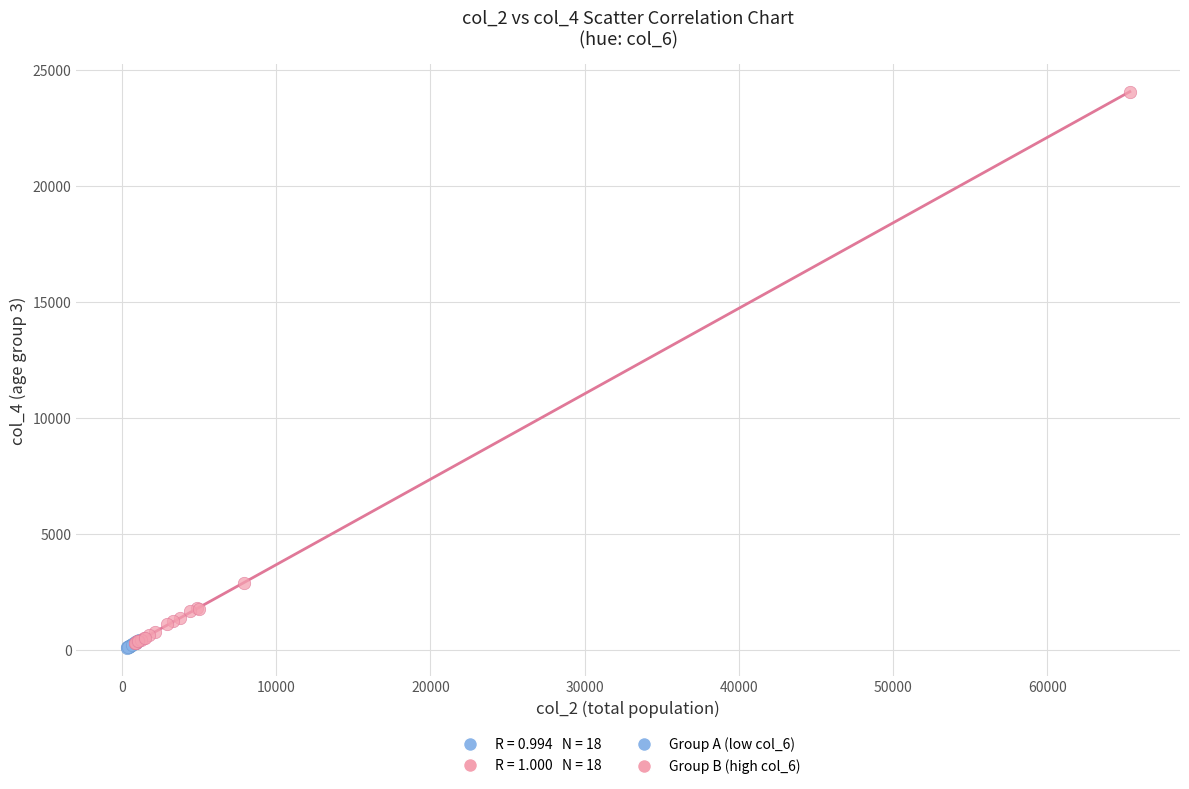

Which series has the largest Y range (max minus min)?

Group B (high col_6)